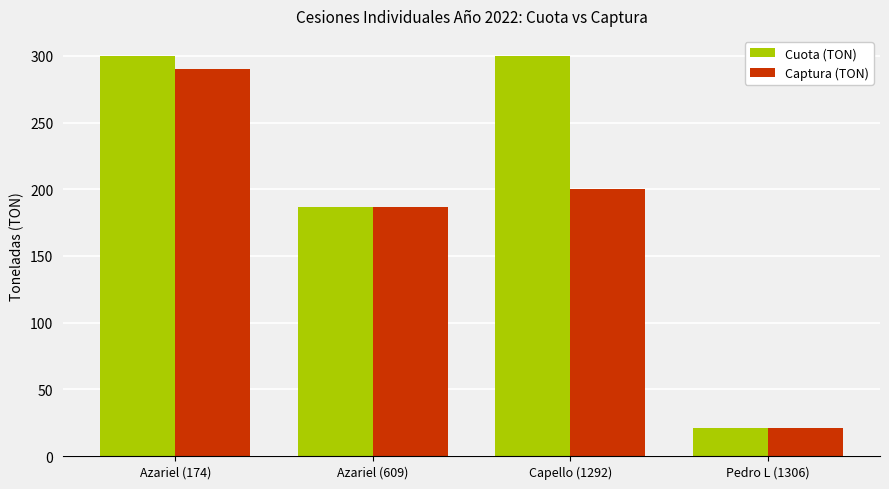

Reading left to right, extract all data points from this chart.

Cuota (TON): Azariel (174)=300.0	Azariel (609)=187.0	Capello (1292)=300.0	Pedro L (1306)=21.0
Captura (TON): Azariel (174)=290.1	Azariel (609)=187.0	Capello (1292)=200.5	Pedro L (1306)=20.8